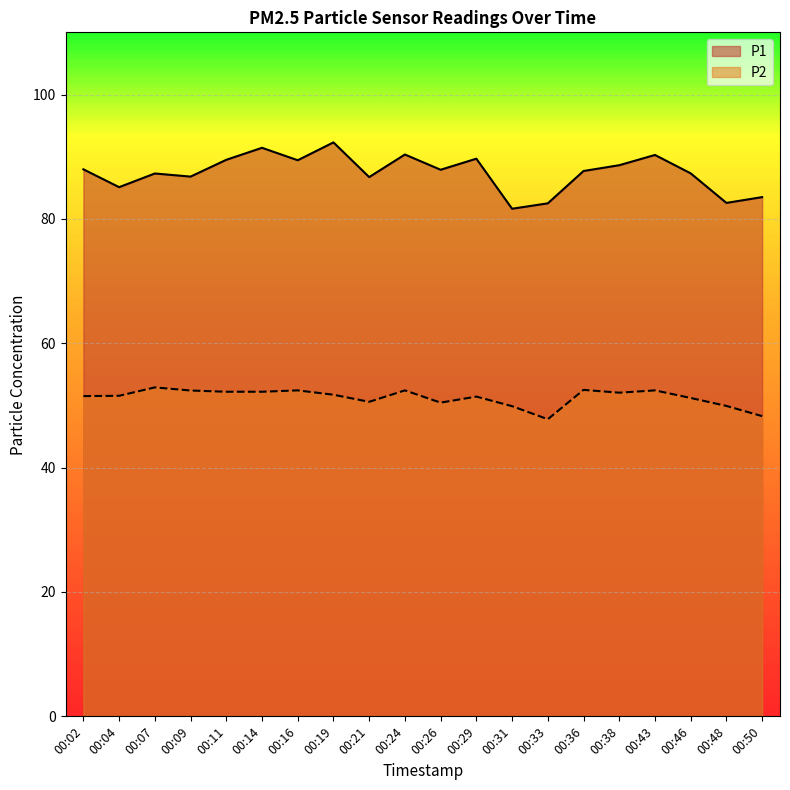

The P2 series shows 51.5 at 00:02. True or false?

True